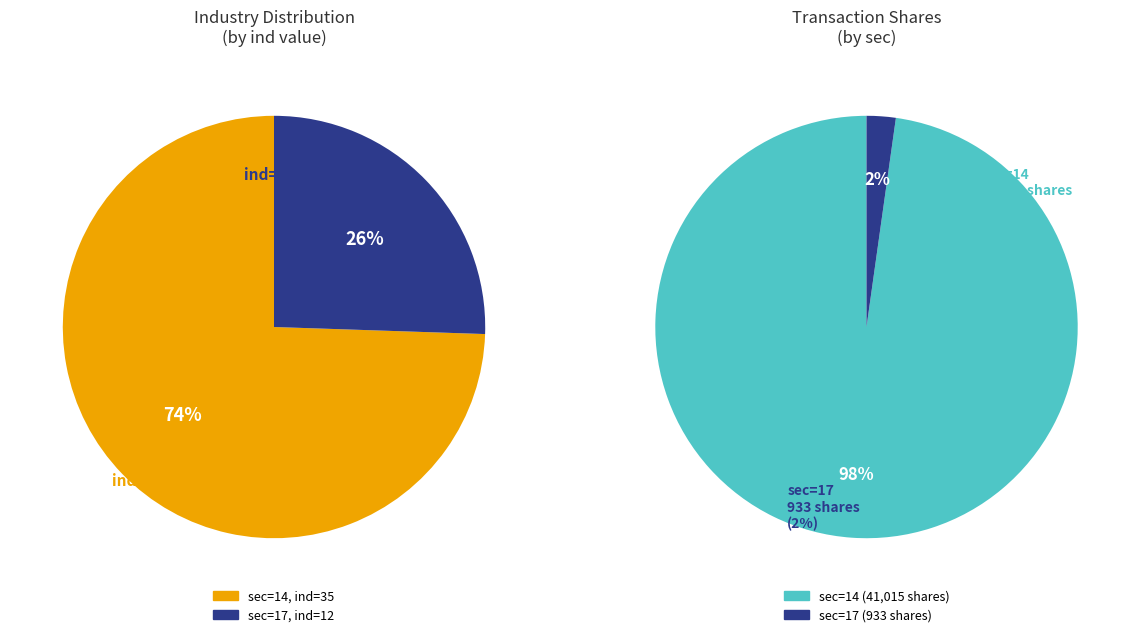

Is the sum of 17 and 14 greater than half?

Yes